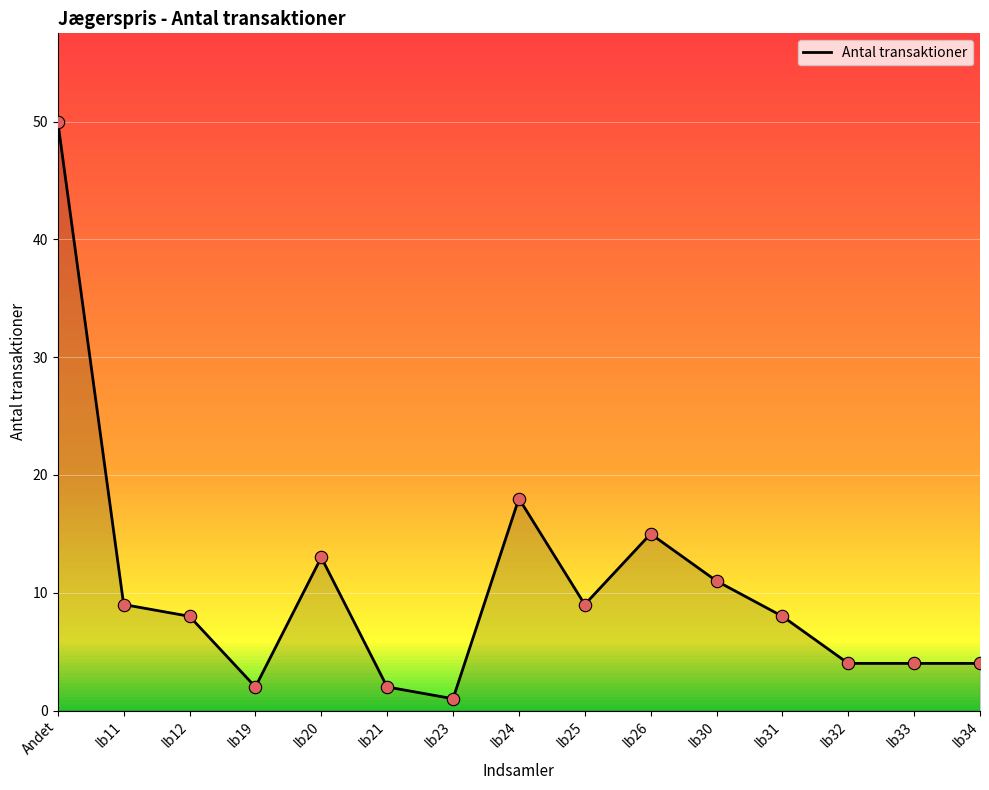

Between lb21 and lb26, which is larger?

lb26